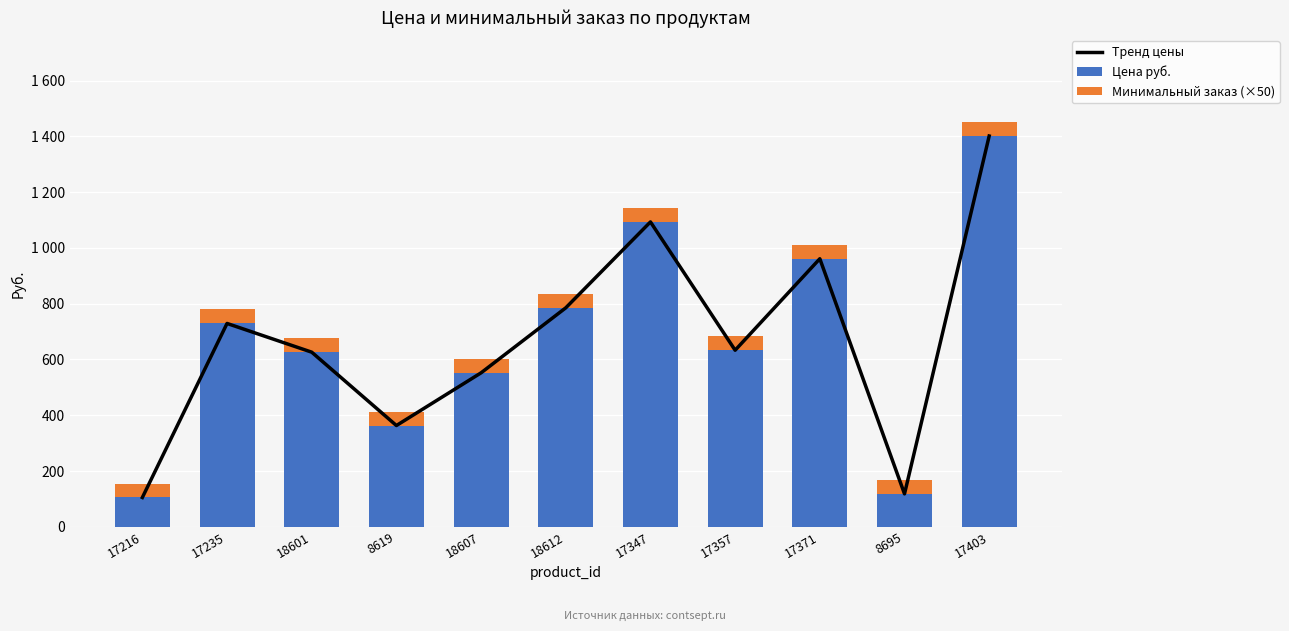

At which label is Цена руб. closest to 753?

17235